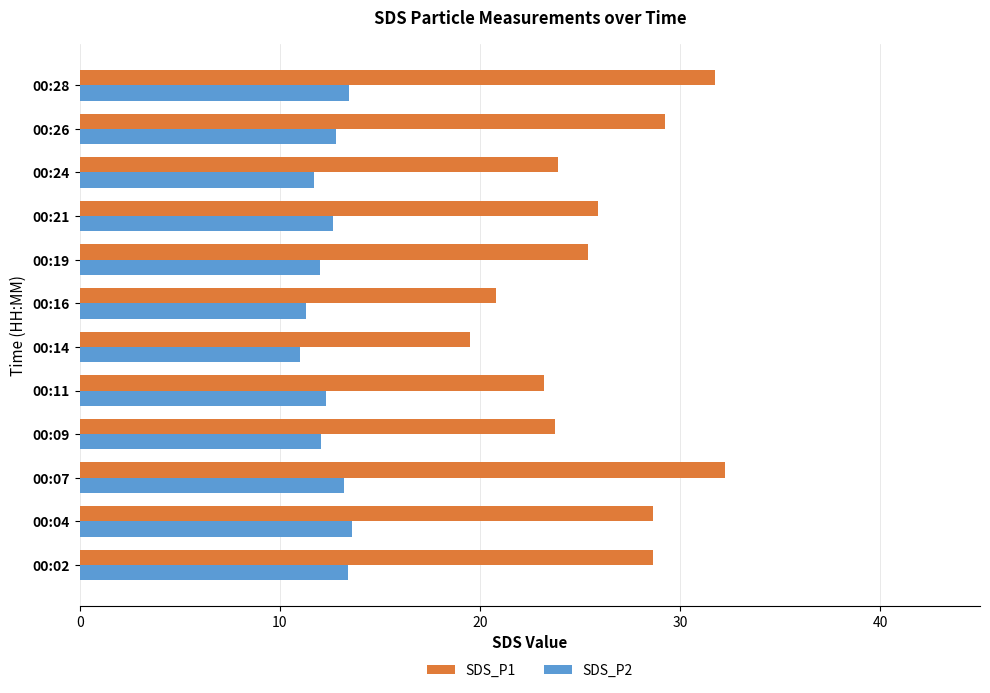

Rank the series by their maximum value, from lowest to highest.

SDS_P2, SDS_P1